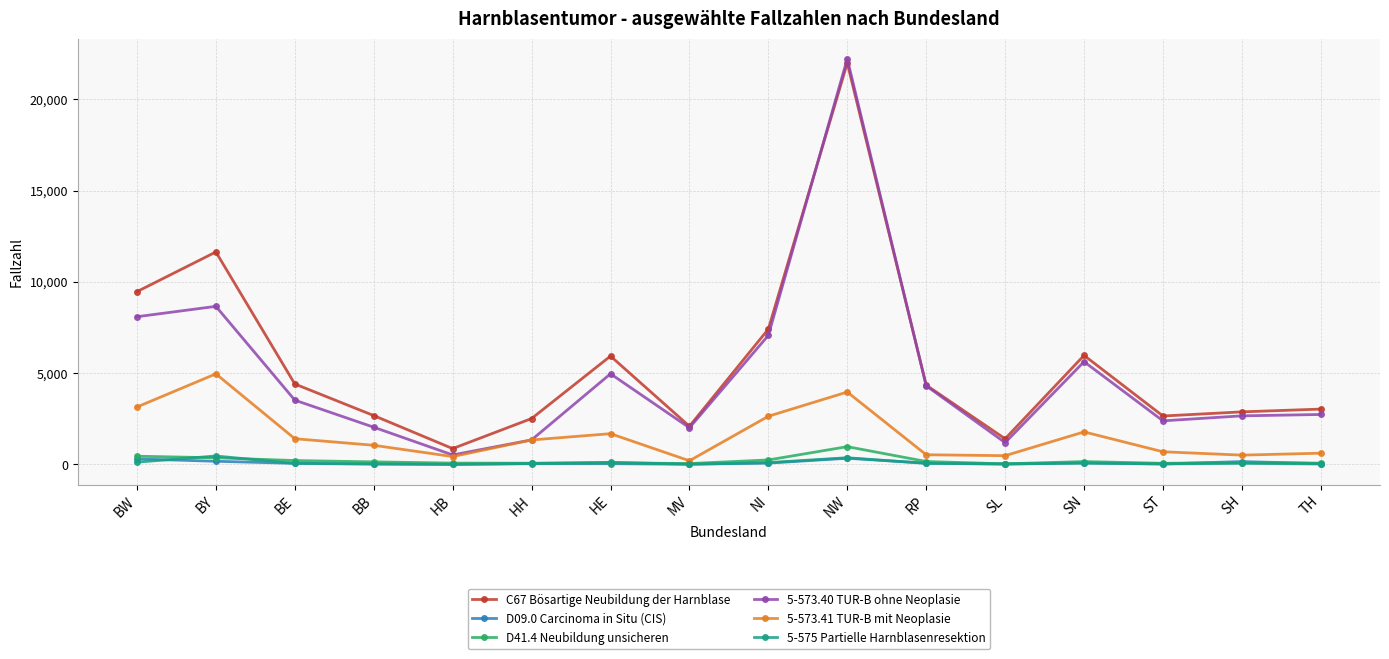

Where does the C67 Bösartige Neubildung der Harnblase series first go above 4343?

BW